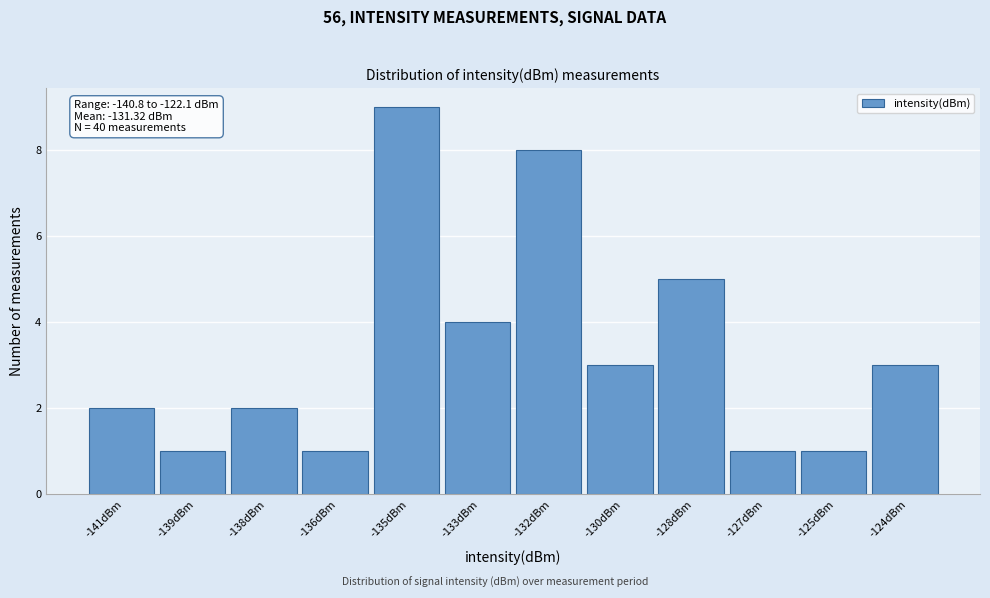

Reading right to left, transcribe all the data shown in this chart.

3	1	1	5	3	8	4	9	1	2	1	2